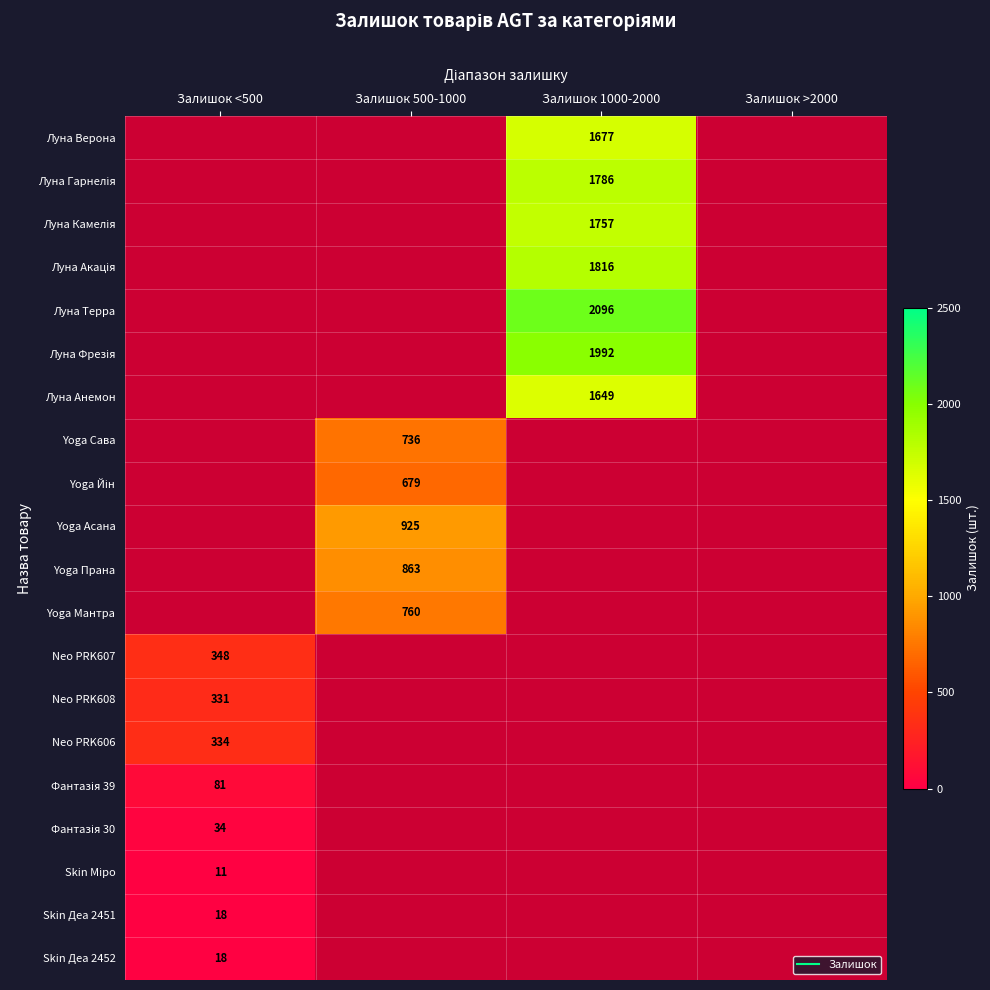

At which category does the chart reach its peak across all series?

Залишок 1000-2000